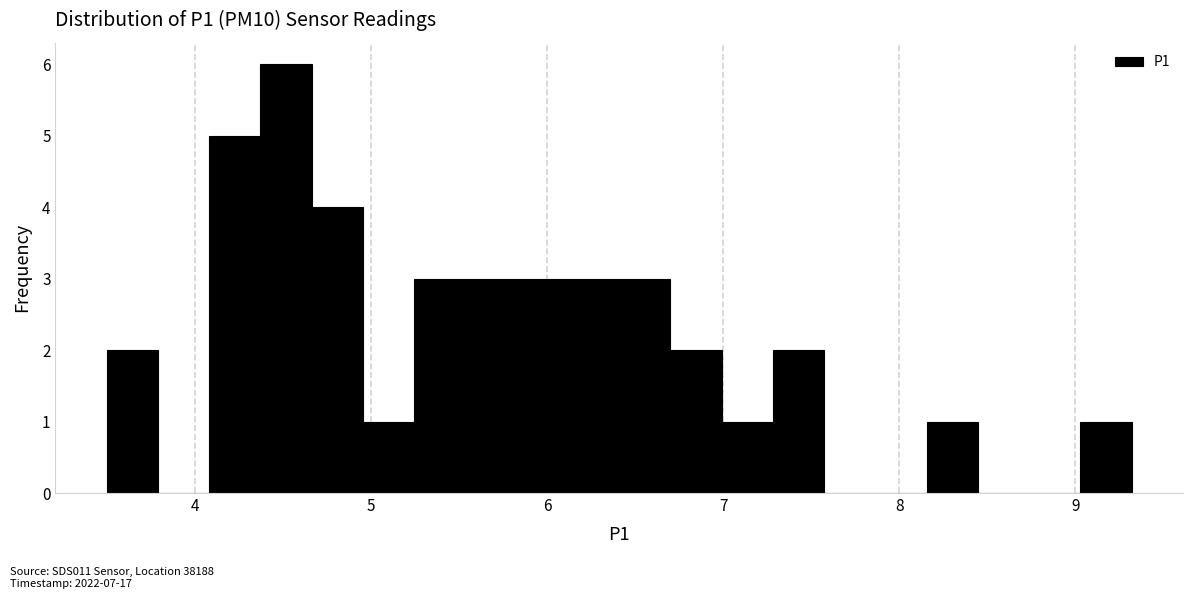

Read against the x-axis, roughly where is the centre of the tallest bar?

4.5